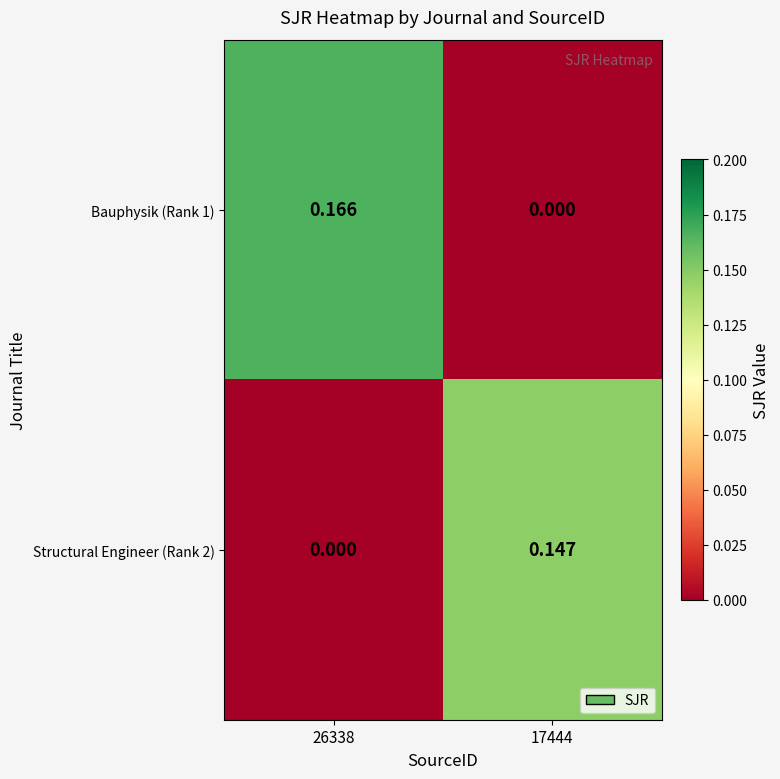

Is the value of Structural Engineer (Rank 2) at 26338 greater than the value of Bauphysik (Rank 1) at 26338?

No